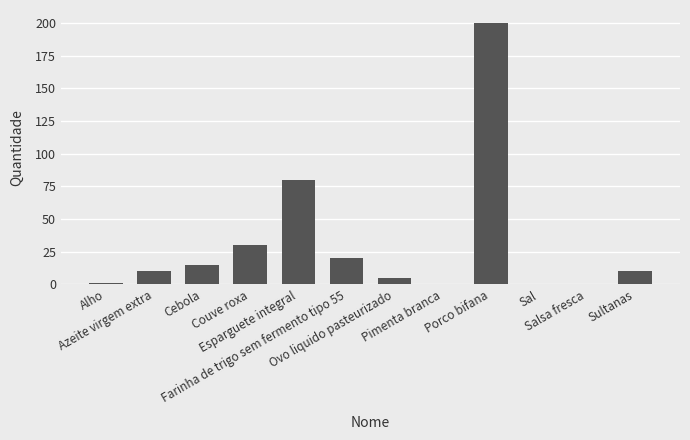

What is the sum of all values?

372.4